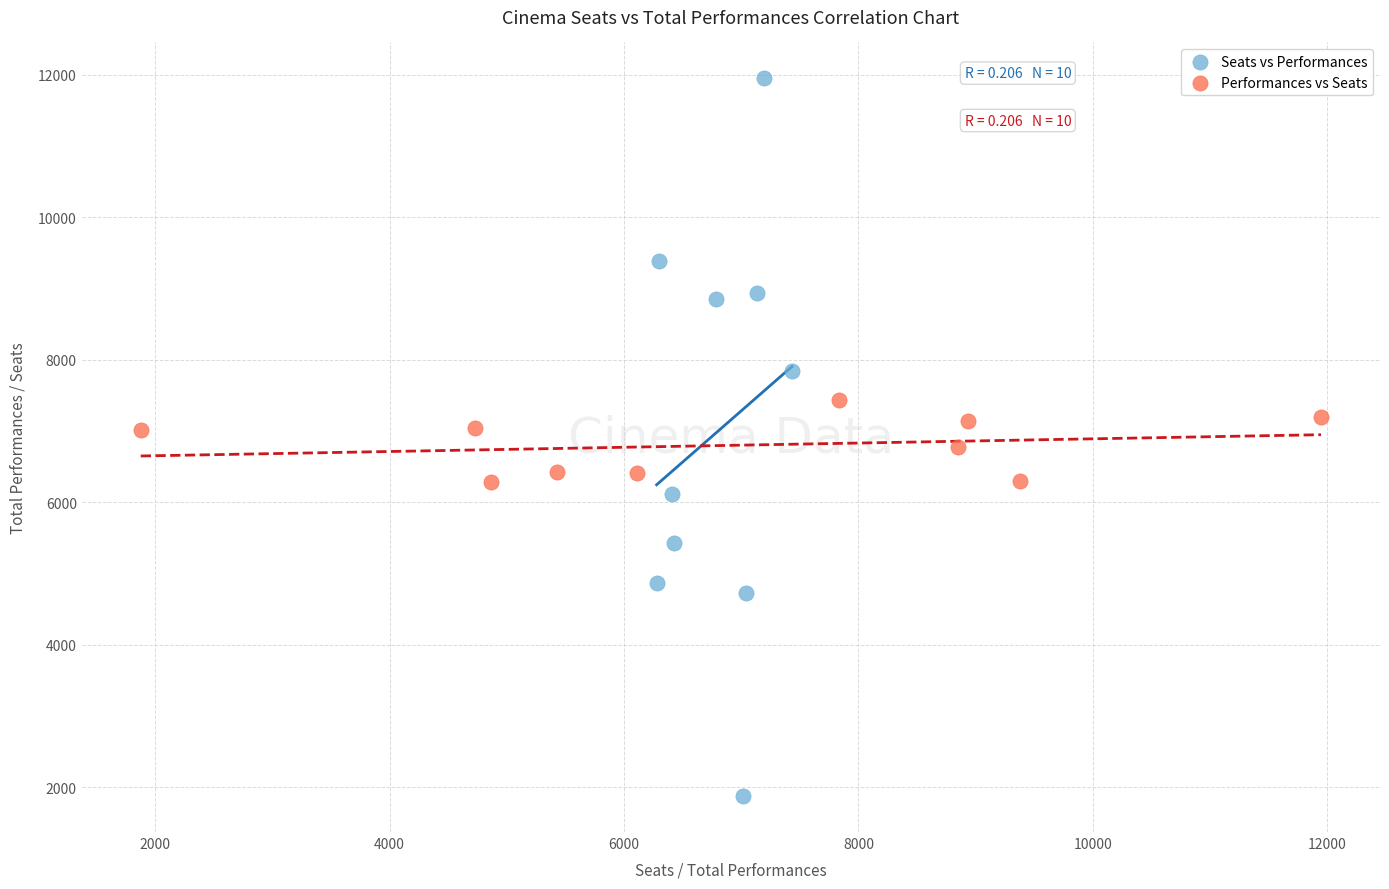

What are all the series names shown in the legend?

Seats vs Performances, Performances vs Seats